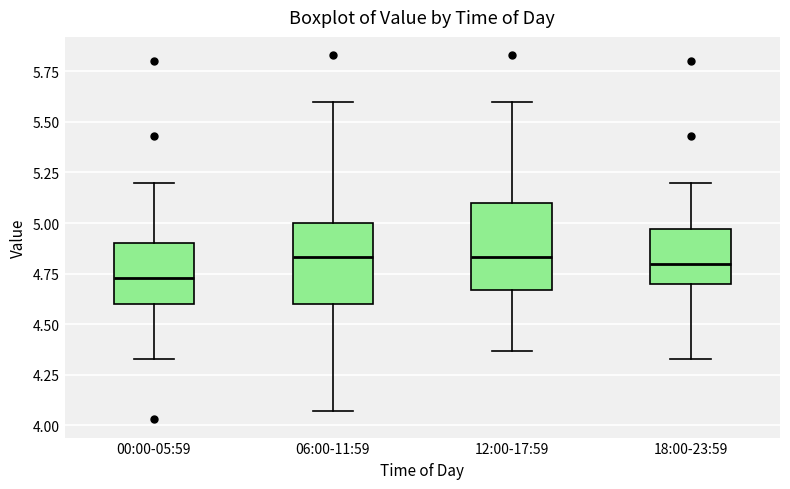

Where does the median line of the box for 18:00-23:59 sit on the y-axis? The values are not printed on the chart, so give them approximately, as read against the axis.

4.80